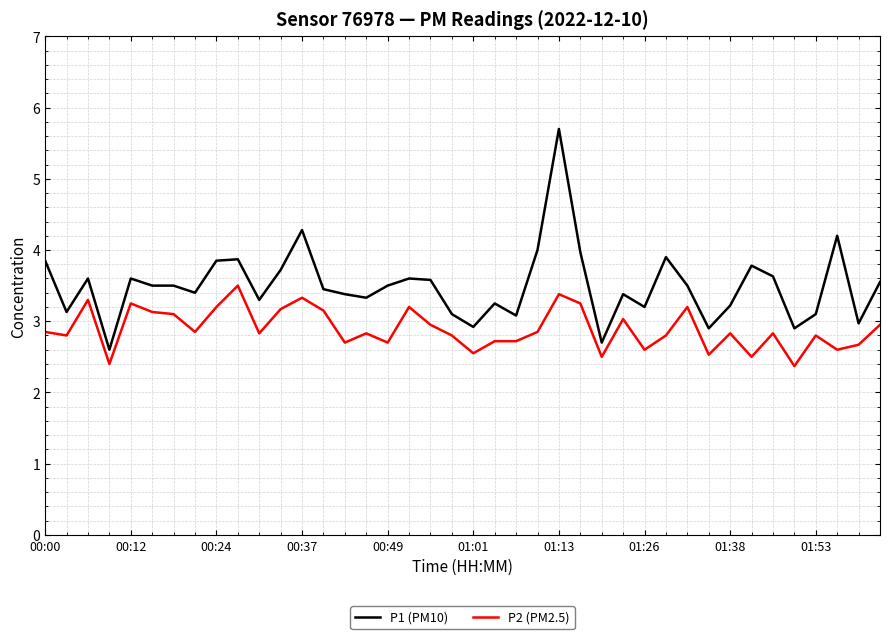

What is the difference between the maximum and minimum values in the P1 (PM10) series?

3.1